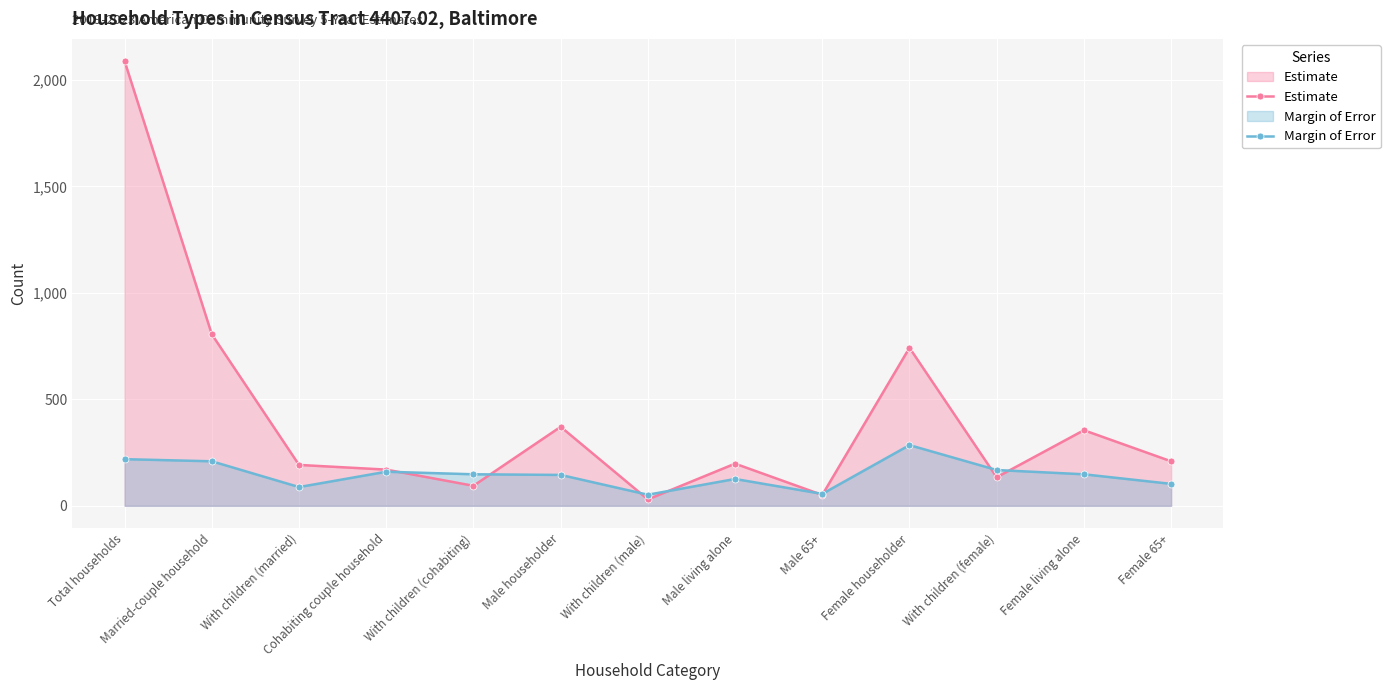

At which label is Estimate closest to 1059?

Married-couple household